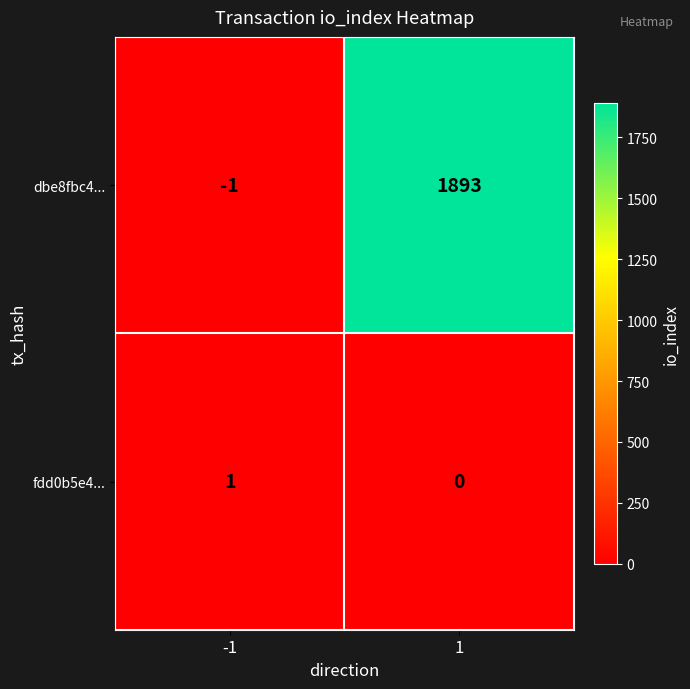

Which series has the largest total across all categories?

dbe8fbc4...